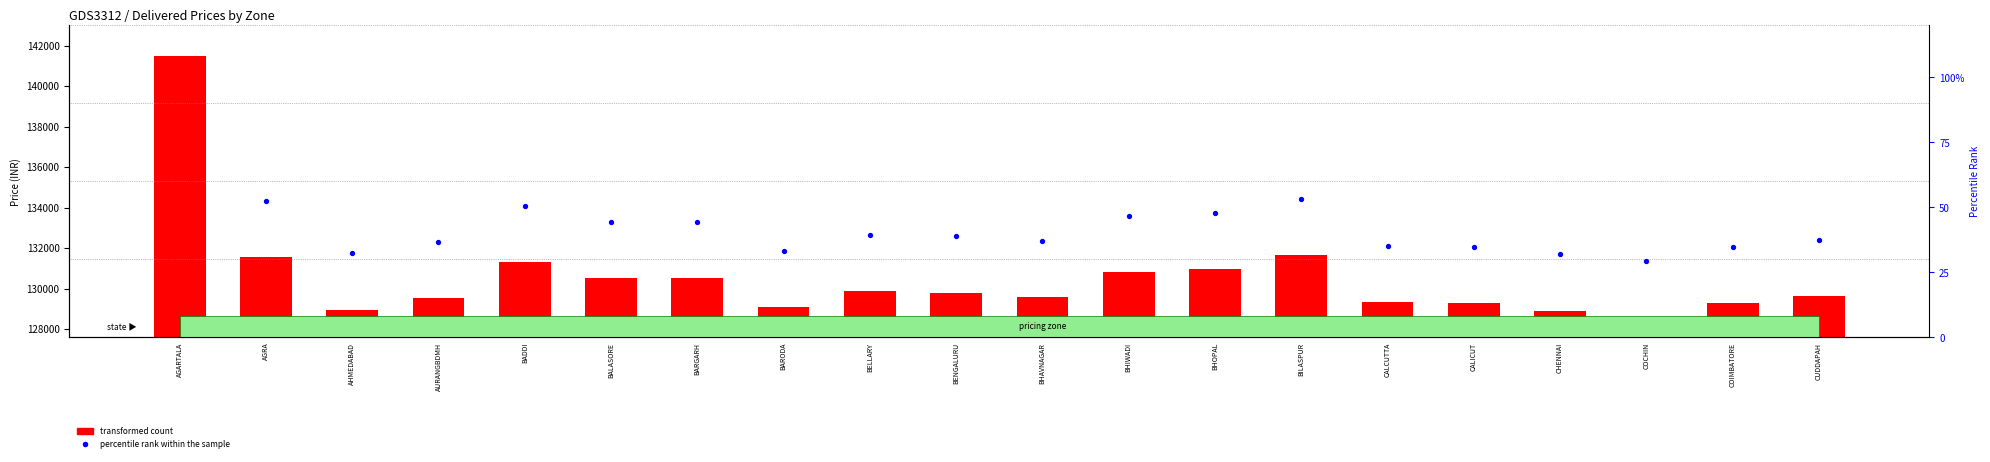

What are all the series names shown in the legend?

transformed count, percentile rank within the sample